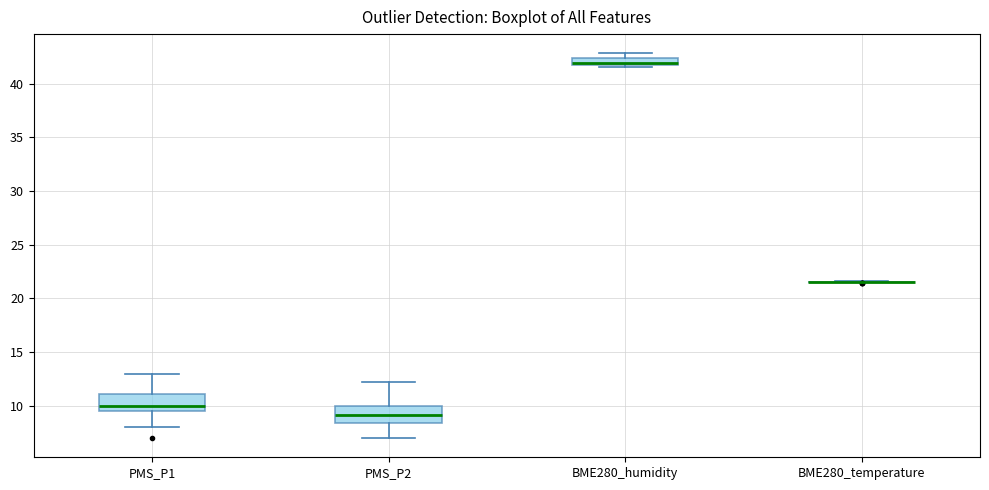

Where does the lower whisker of the box for PMS_P2 end on the y-axis? The values are not printed on the chart, so give them approximately, as read against the axis.

7.0